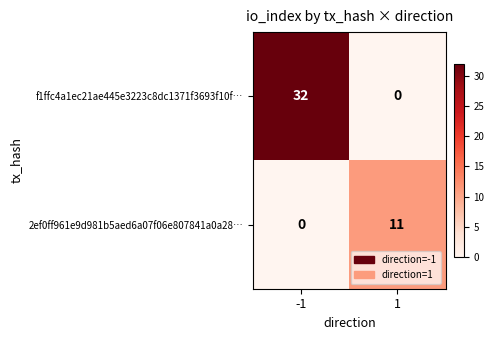

What is the difference between the maximum and minimum values in the f1ffc4a1ec21ae445e3223c8dc1371f3693f10f… series?

32